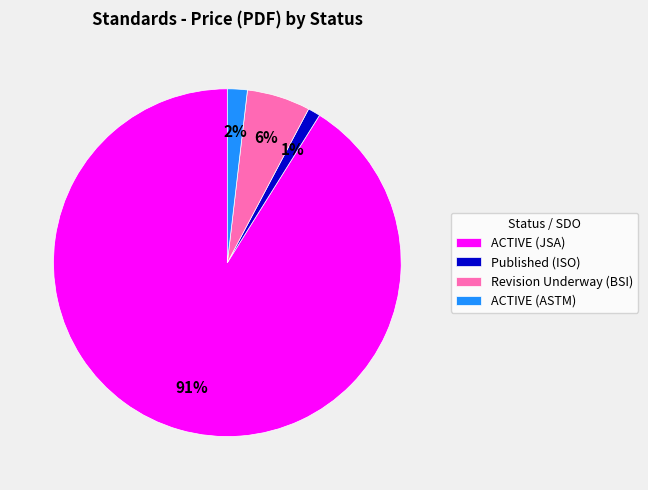

Rank the categories by value from lowest to highest.

Published (ISO), ACTIVE (ASTM), Revision Underway (BSI), ACTIVE (JSA)